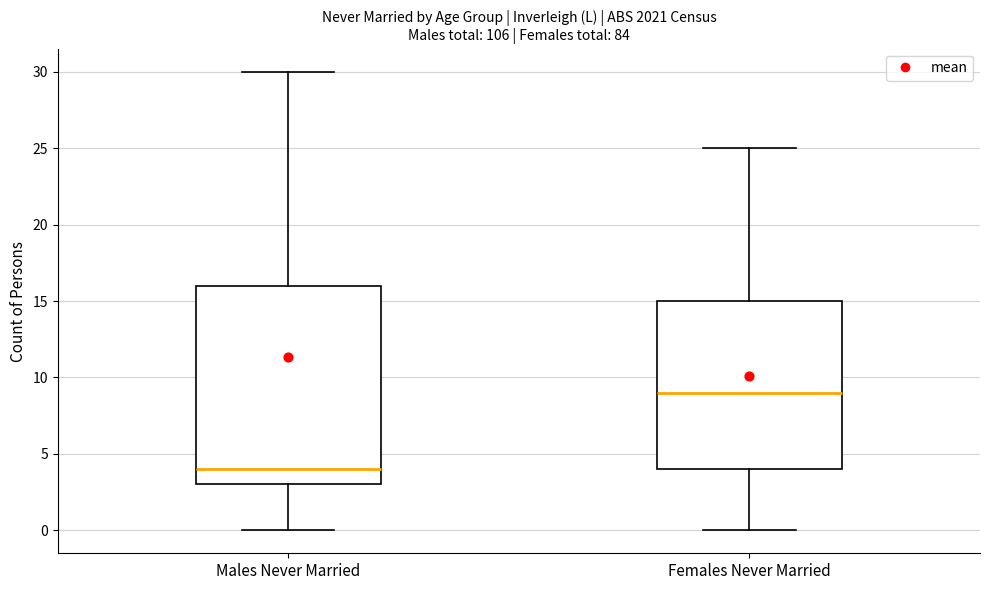

Where does the lower whisker of the box for Males Never Married end on the y-axis? The values are not printed on the chart, so give them approximately, as read against the axis.

0